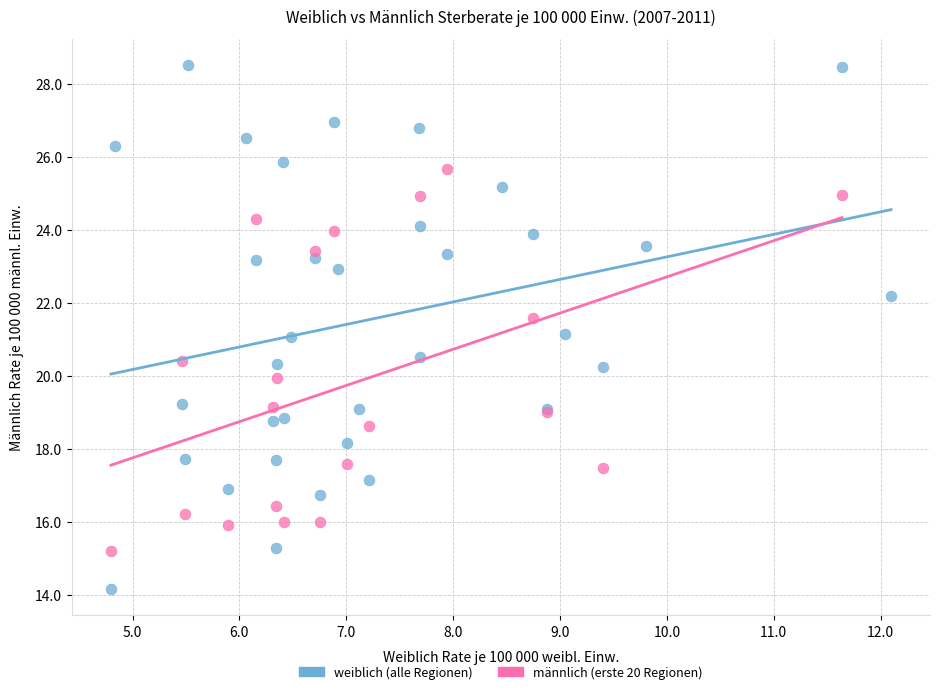

Which series contains the lowest Y value?

weiblich (alle Regionen)